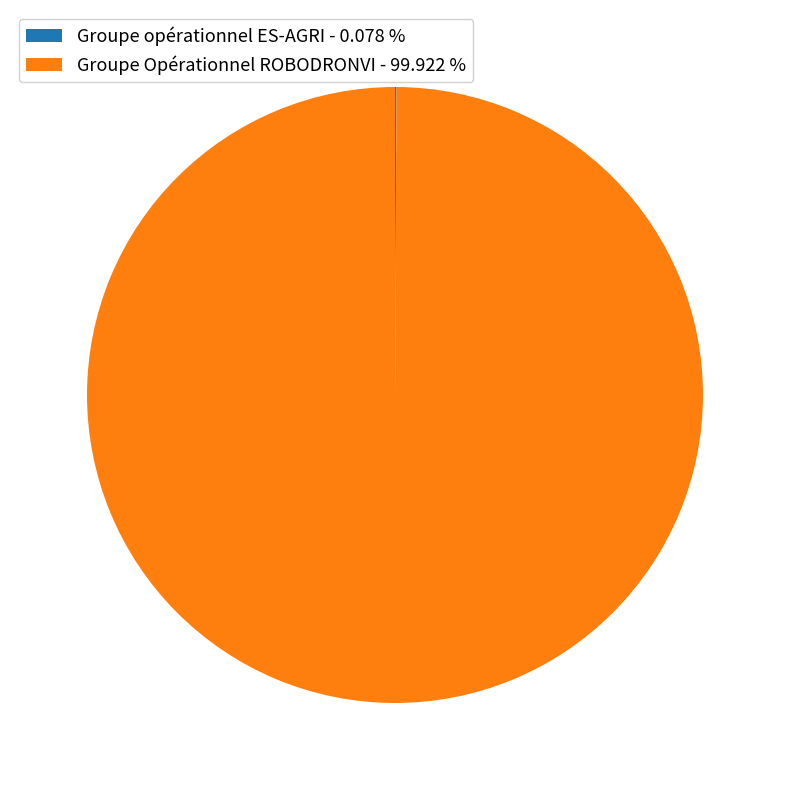

Is Groupe Opérationnel ROBODRONVI - 99.922 % the majority of the pie?

Yes